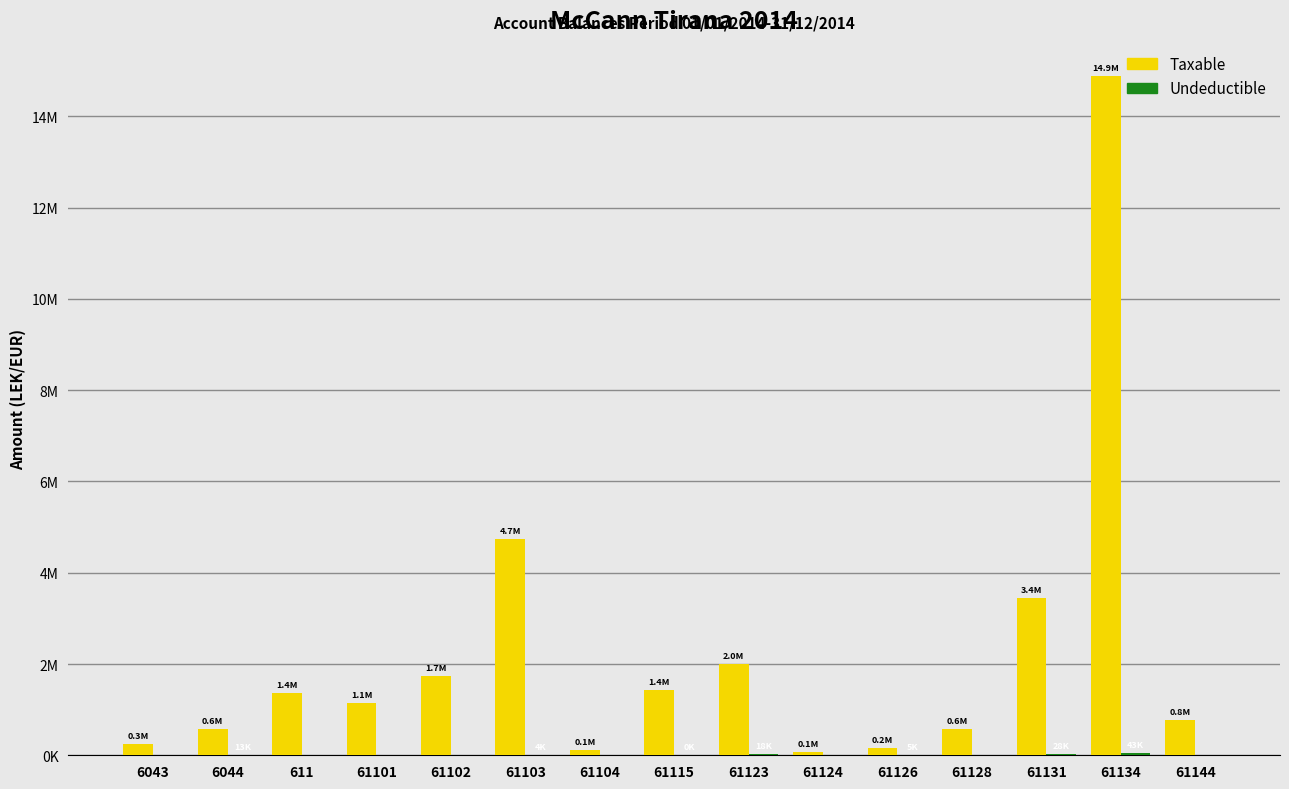

Where is Undeductible nearest to the value 21649?

61123